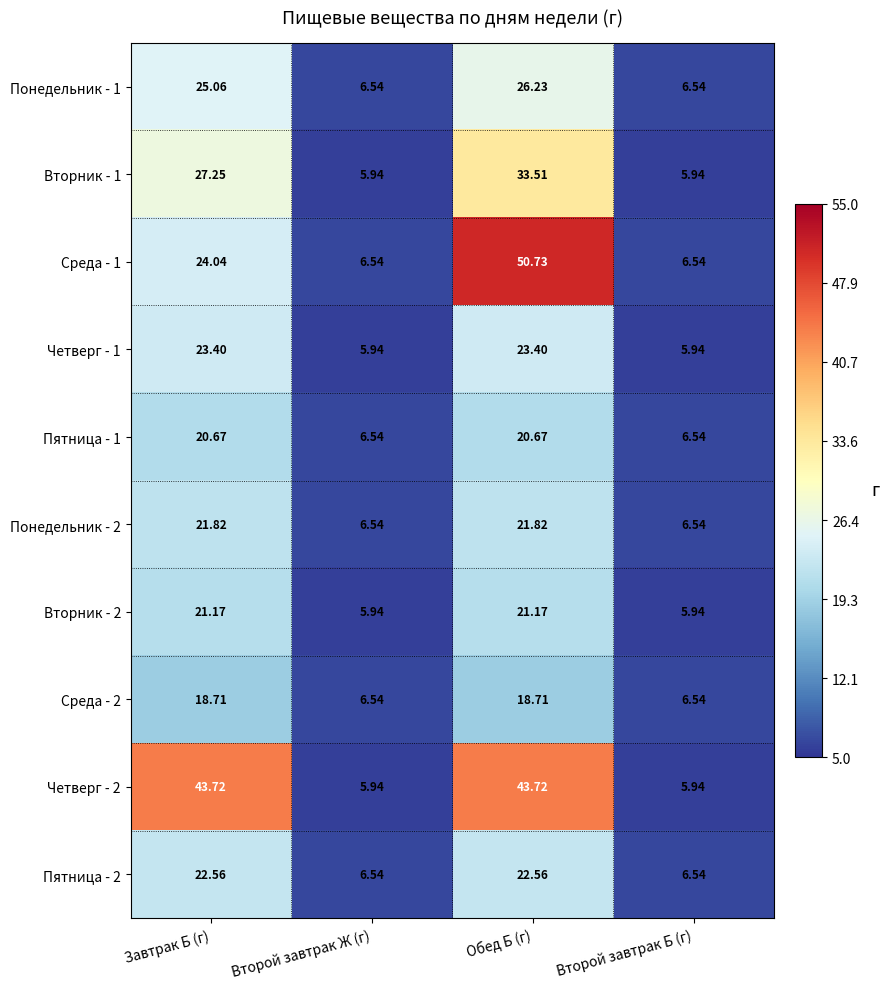

At which label does Среда - 2 first exceed 18?

Завтрак Б (г)